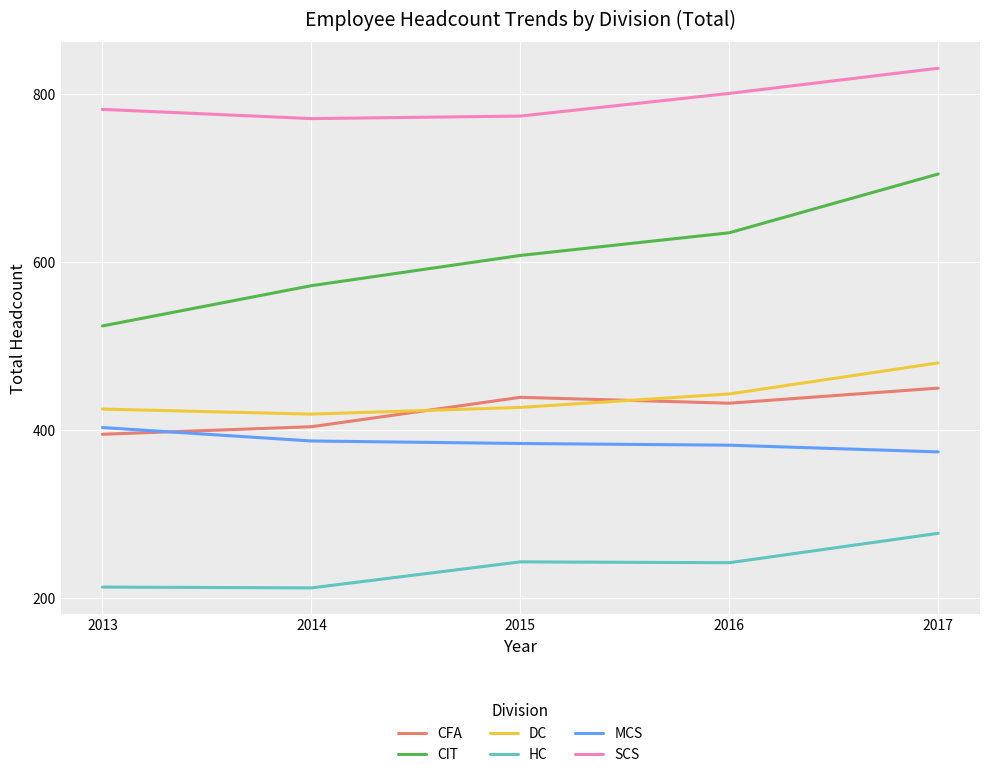

True or false: MCS has a value of 609 at 2015.

False